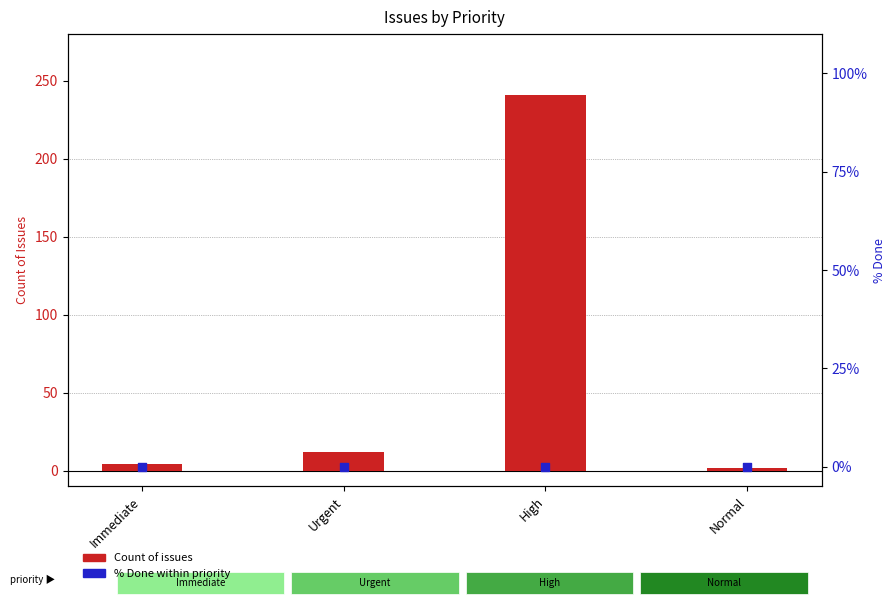

Which series reaches the minimum Y coordinate?

% Done